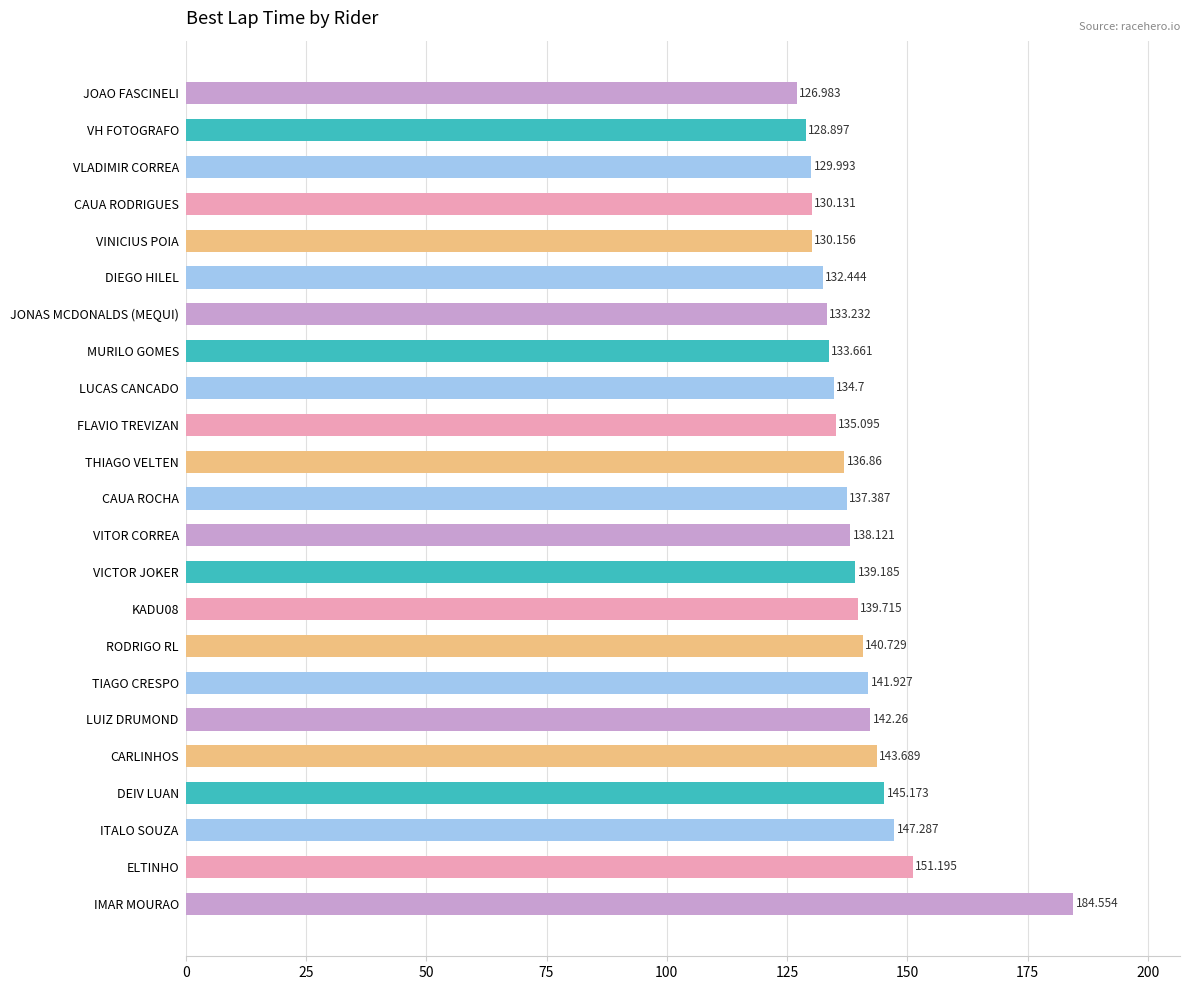

What is the label of the 11th bar from the bottom?

VITOR CORREA